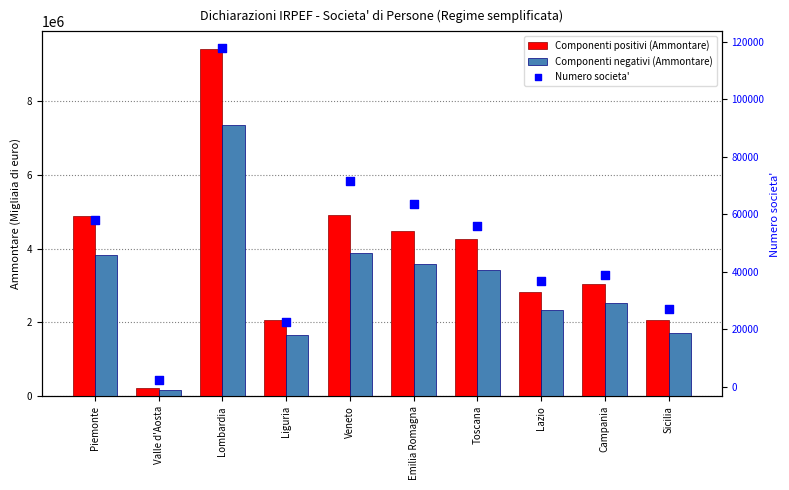

Is the value of Componenti positivi (Ammontare) at Campania greater than the value of Componenti negativi (Ammontare) at Lombardia?

No